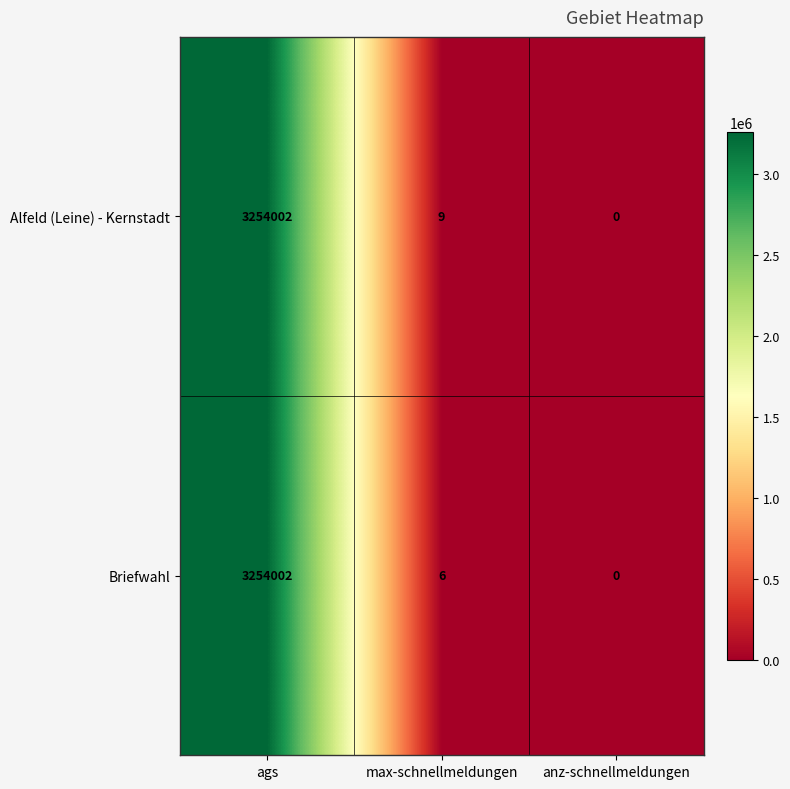

What is the difference between the maximum and second lowest values in the Alfeld (Leine) - Kernstadt series?

3253993